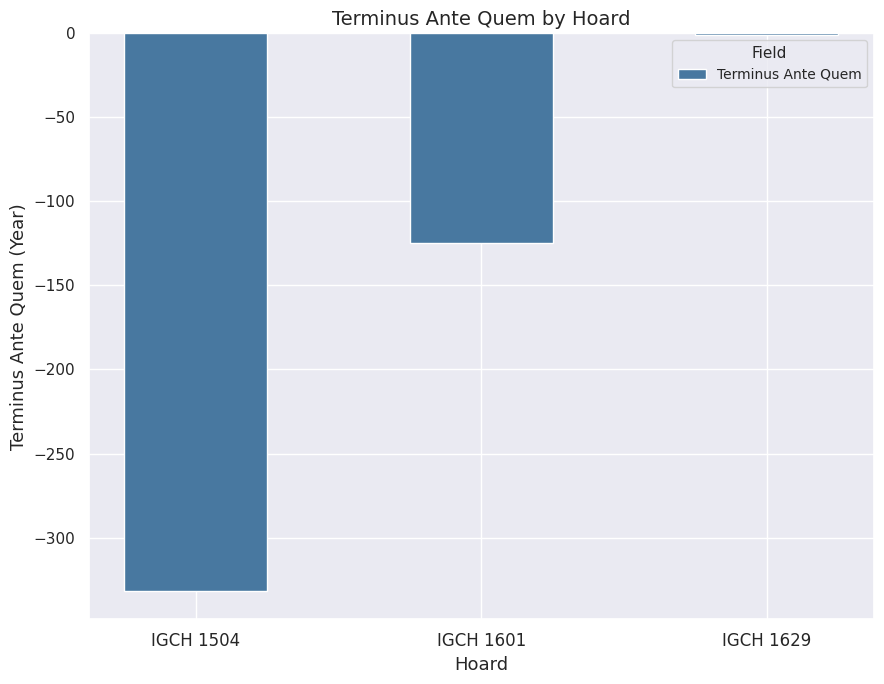

How many data points are above -125?

1